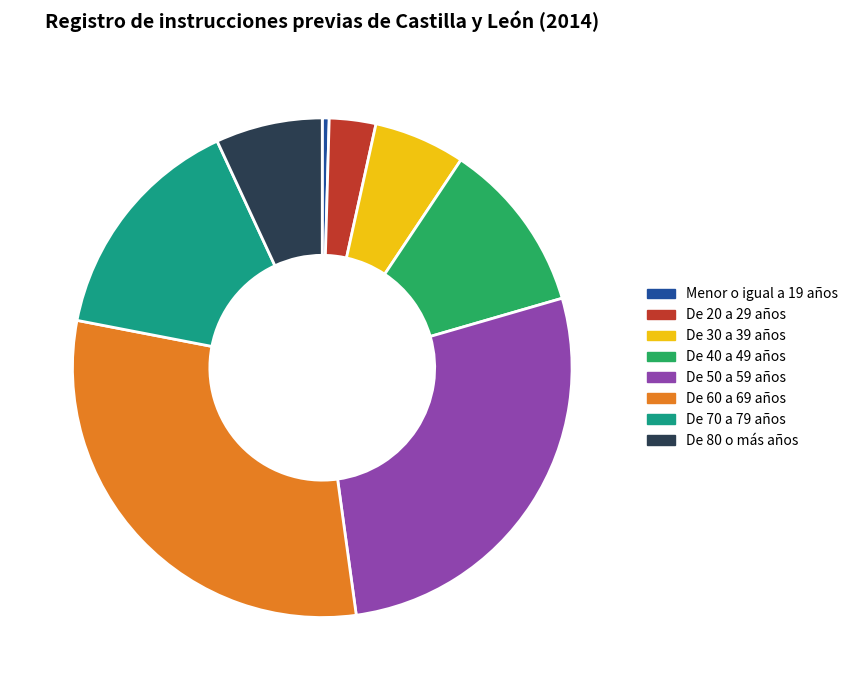

Which has a higher value, De 60 a 69 años or De 70 a 79 años?

De 60 a 69 años